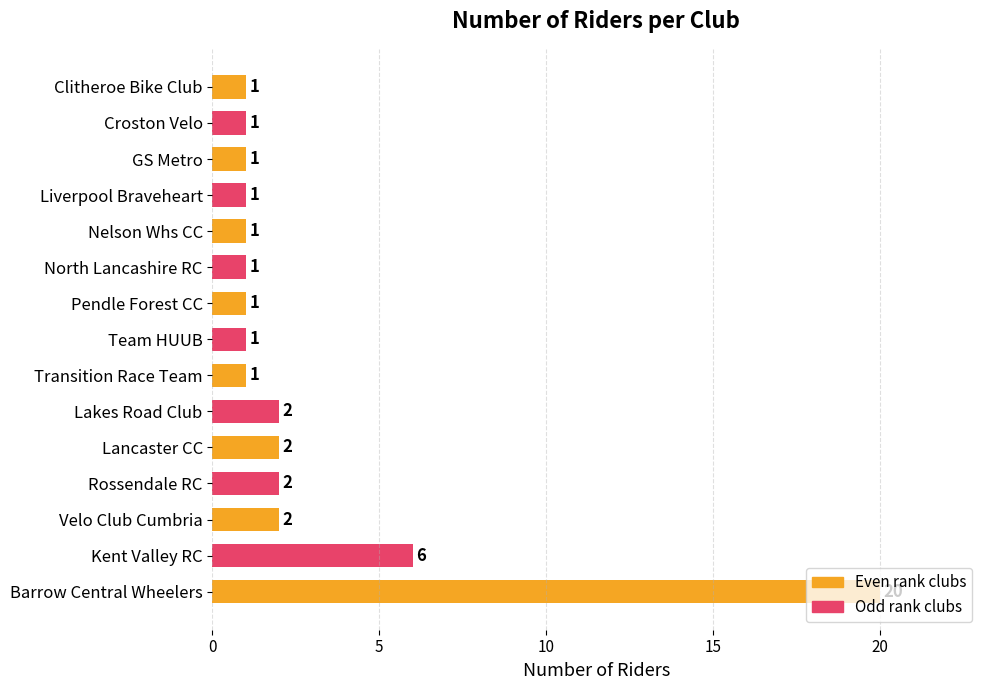

At which label is the value closest to 10?

Kent Valley RC